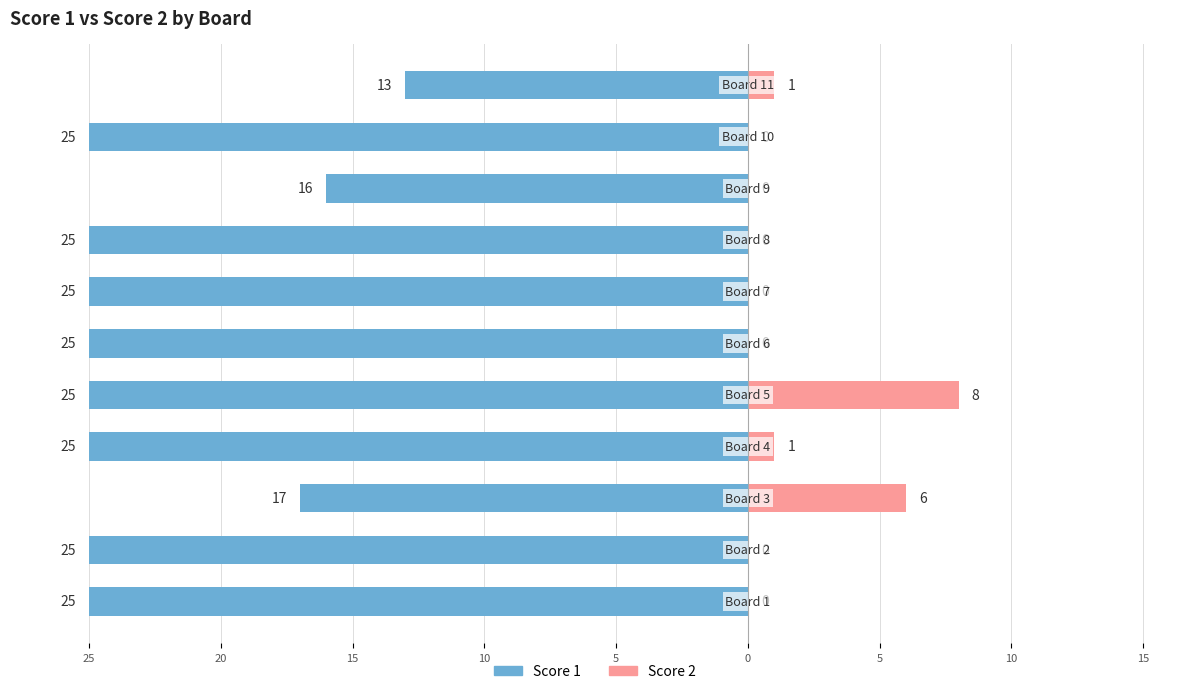

How many categories are shown in the chart?

11